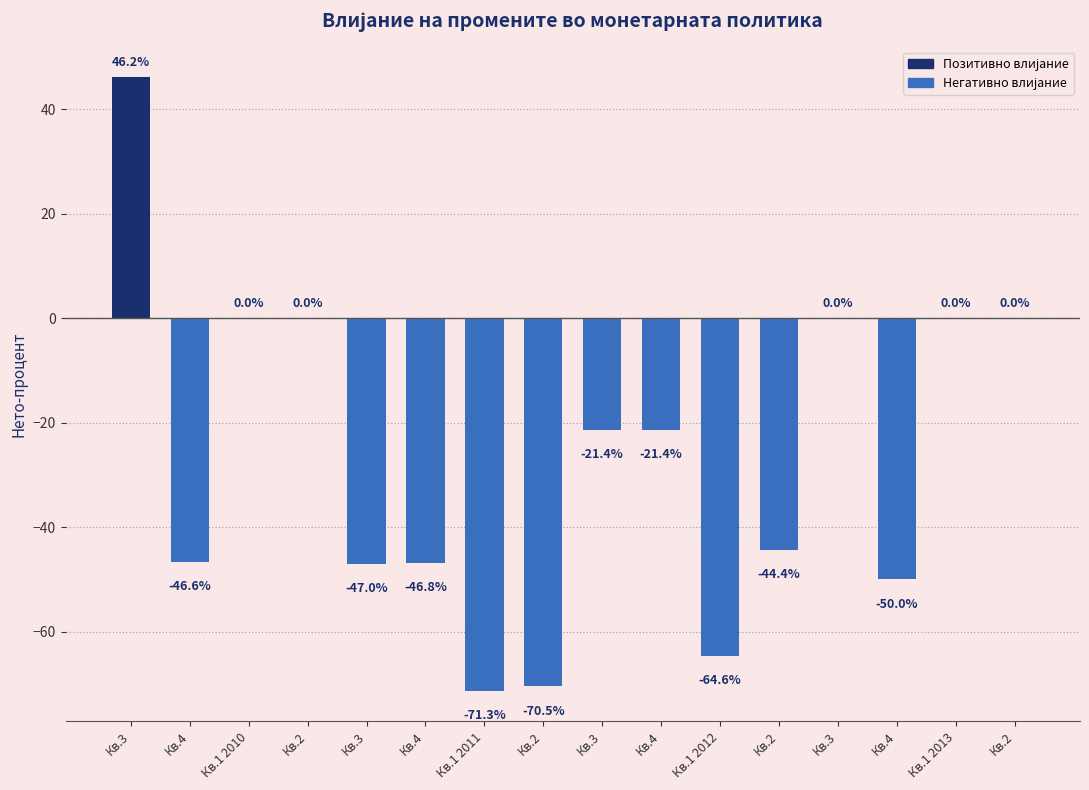

Is it true that the value at Кв.4 is -21.4?

True